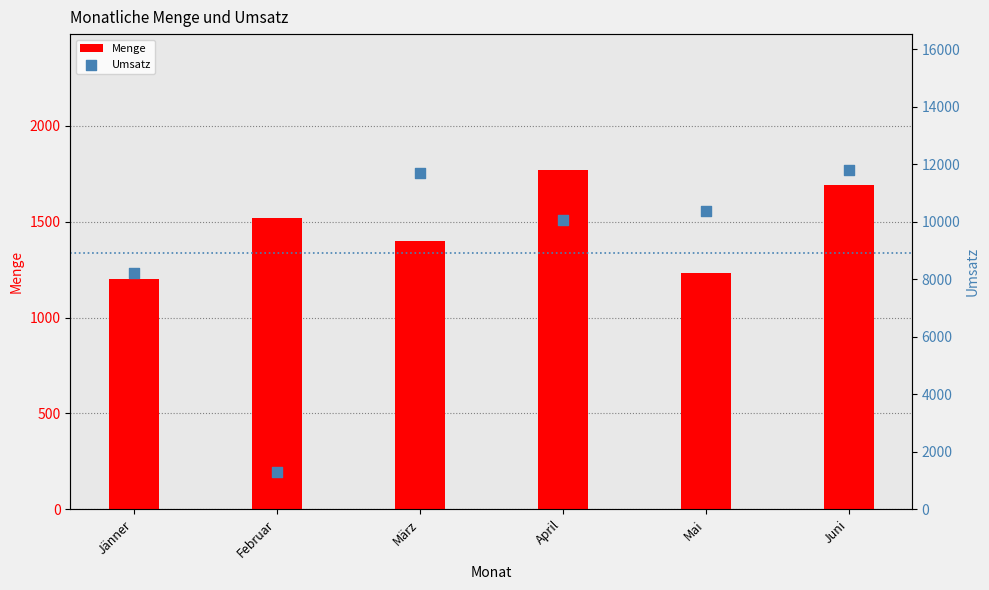

Which series contains the lowest Y value?

Menge